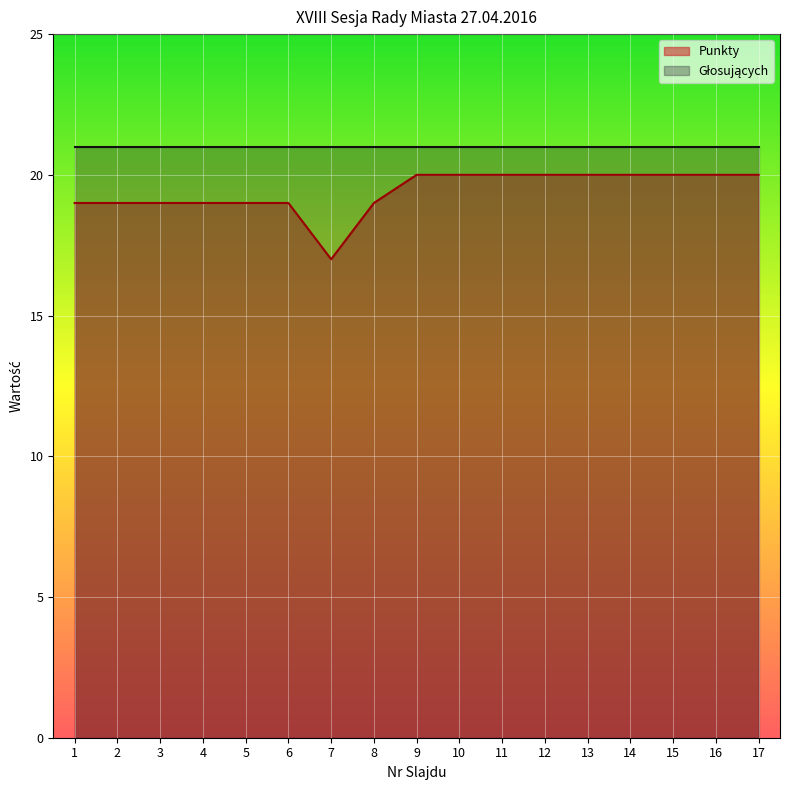

Which has a higher value, 10 or 9?

10